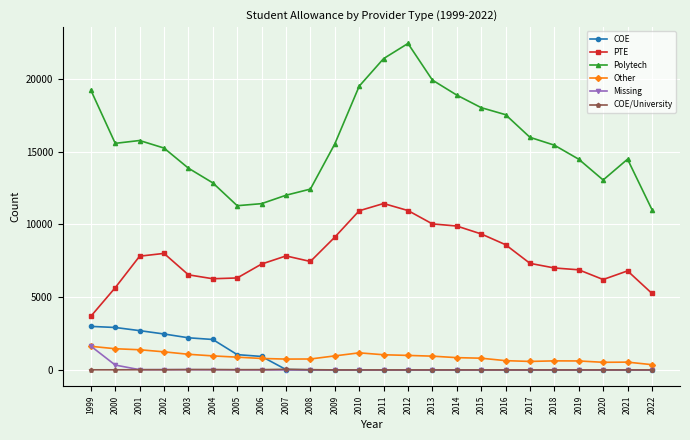

True or false: COE and PTE cross at least once.

False